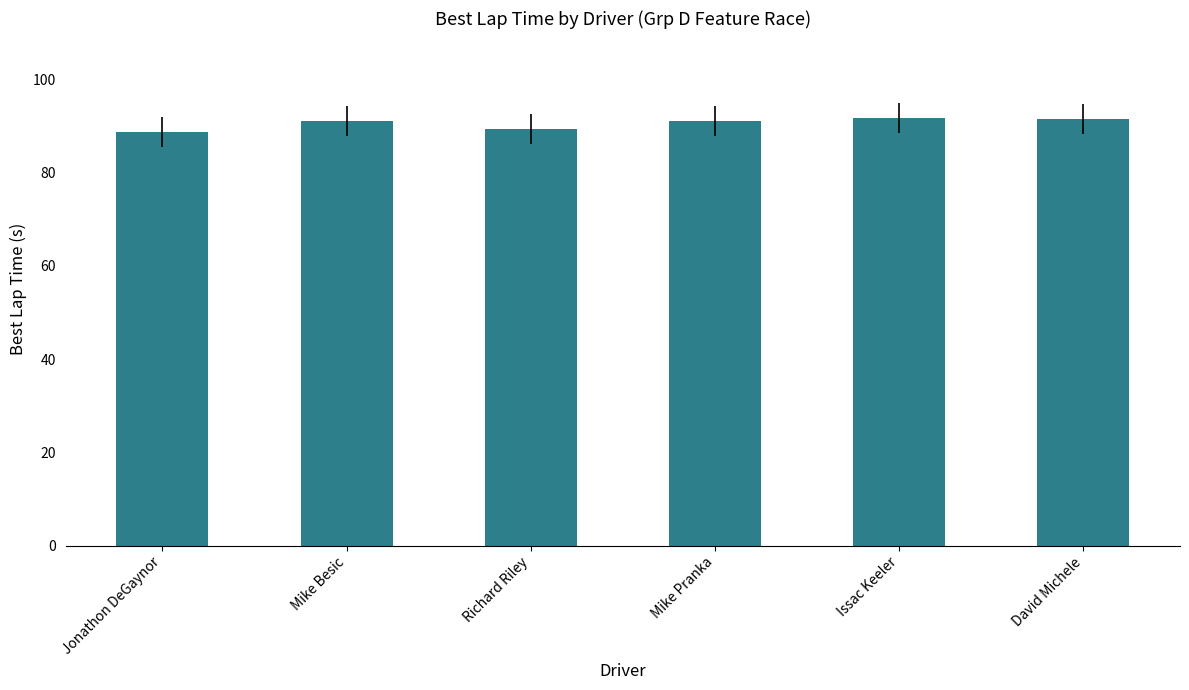

The value at Jonathon DeGaynor is 44.8. True or false?

False